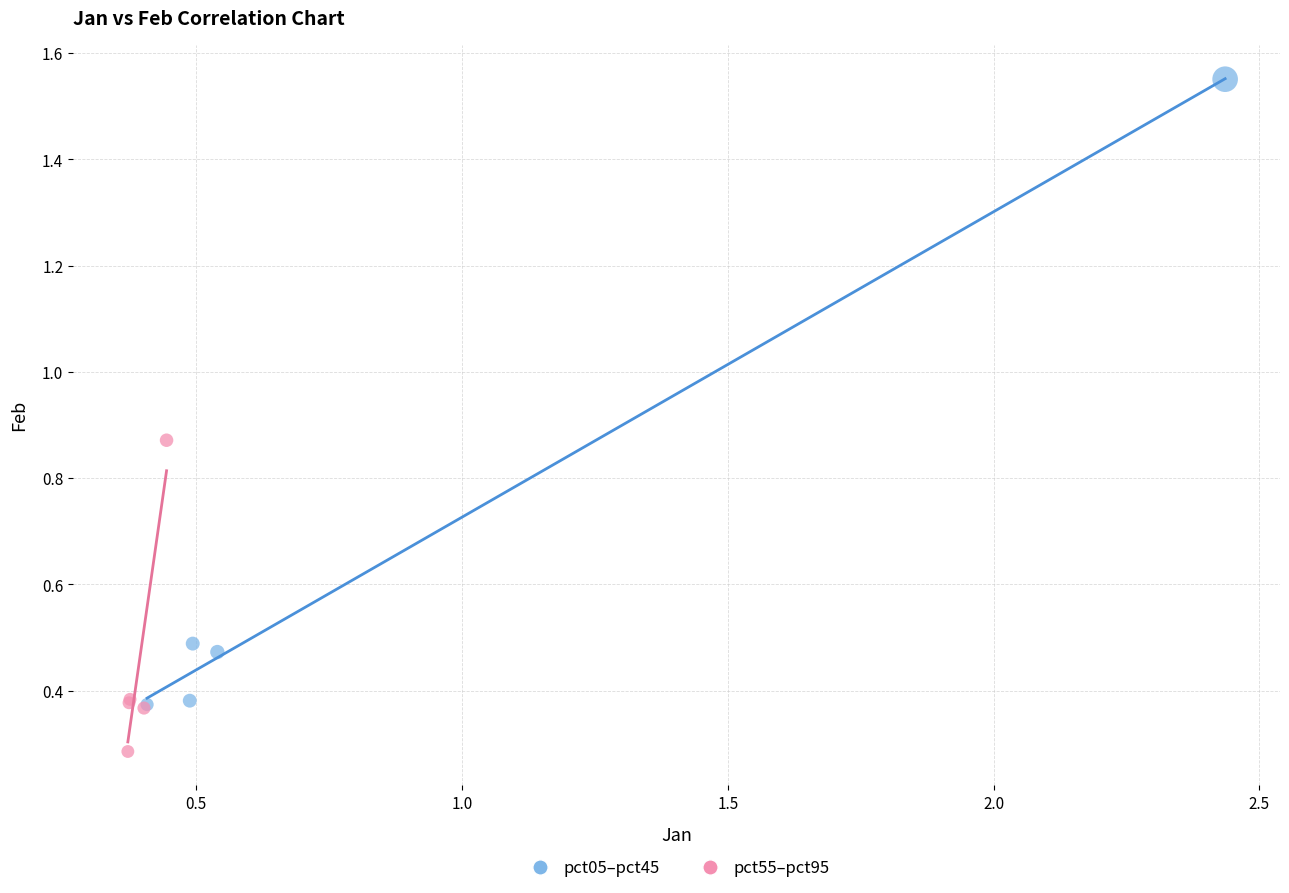

Which series contains the highest Y value?

pct05–pct45